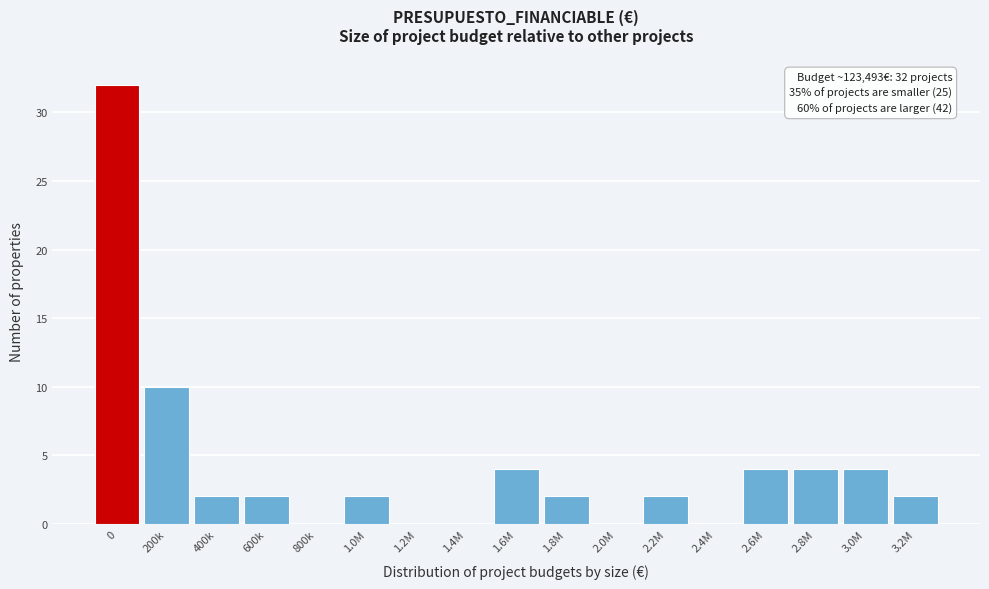

Reading left to right, list all the values displayed in this chart.

0=32	200k=10	400k=2	600k=2	800k=0	1.0M=2	1.2M=0	1.4M=0	1.6M=4	1.8M=2	2.0M=0	2.2M=2	2.4M=0	2.6M=4	2.8M=4	3.0M=4	3.2M=2